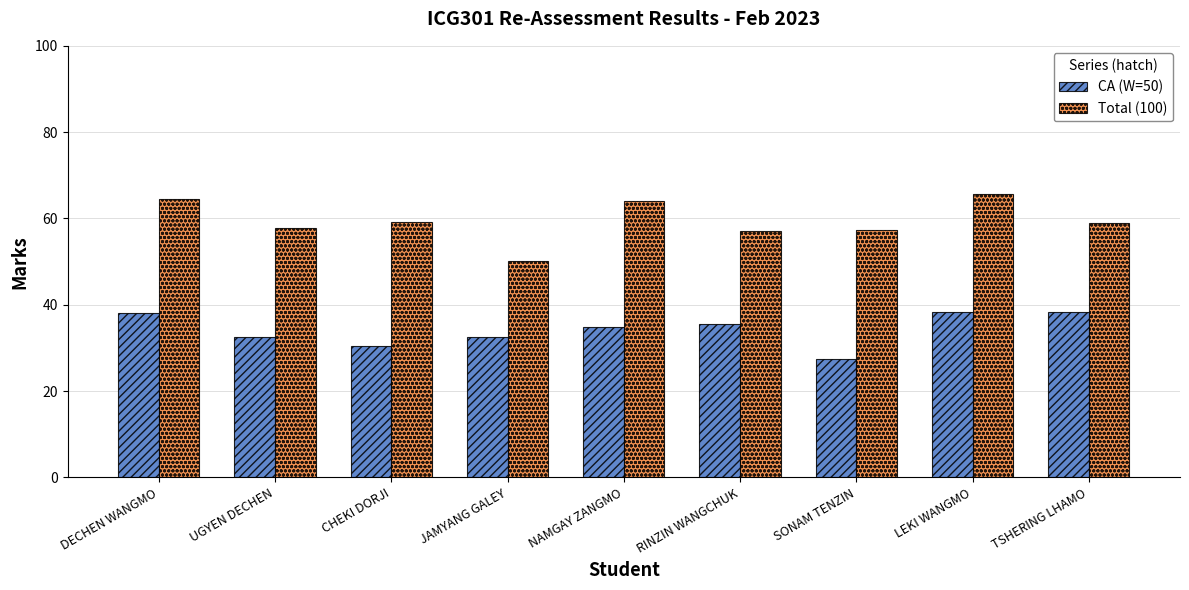

Which category has the lowest value across all series?

SONAM TENZIN